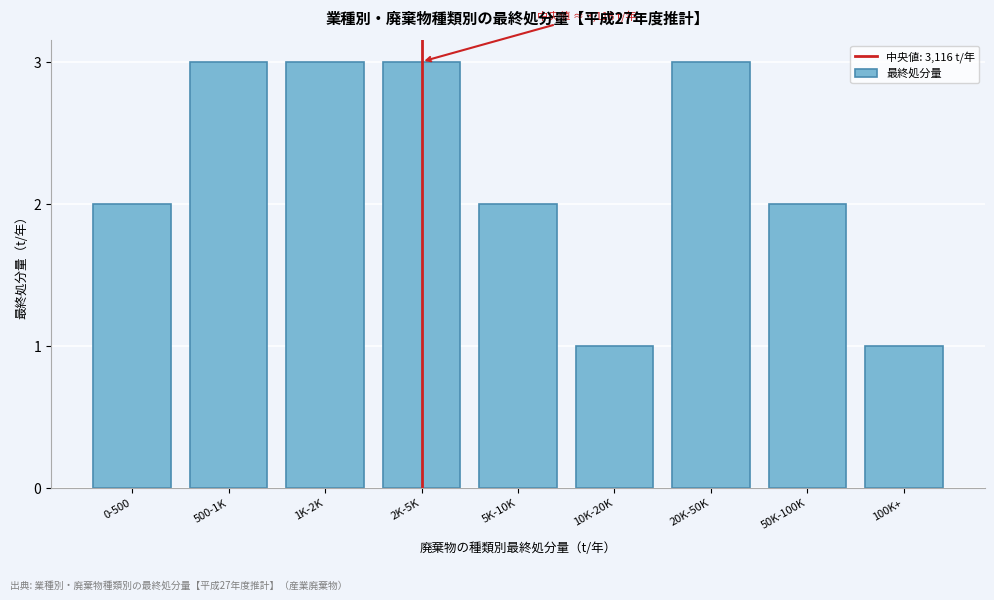

Reading left to right, transcribe all the data shown in this chart.

0-500=2	500-1K=3	1K-2K=3	2K-5K=3	5K-10K=2	10K-20K=1	20K-50K=3	50K-100K=2	100K+=1